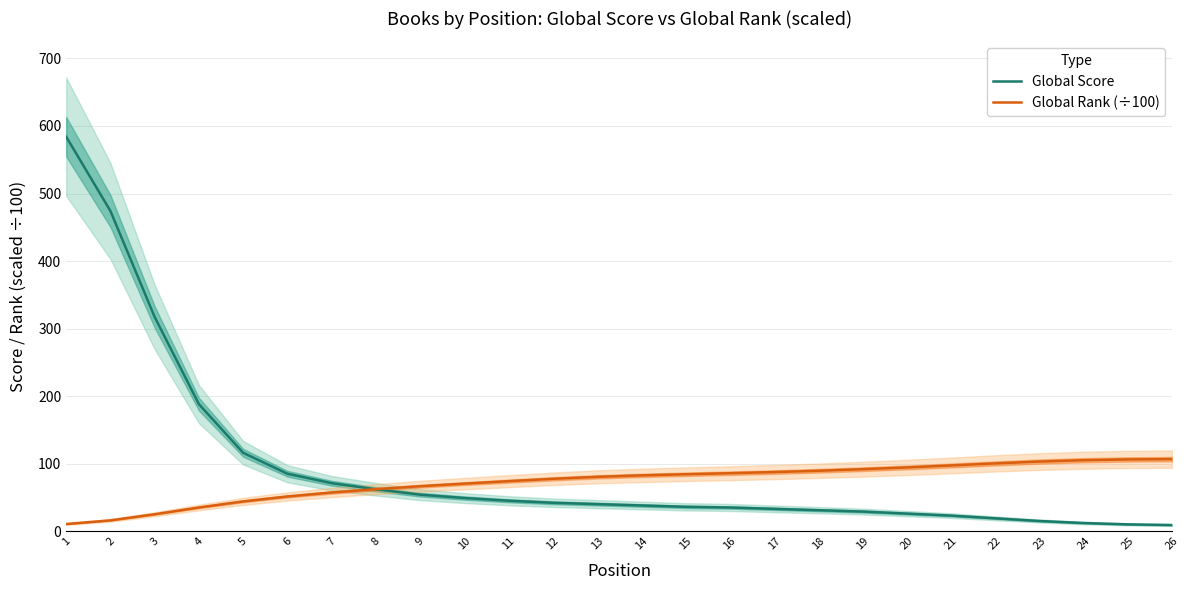

Which series has the largest range (max minus min)?

Global Score